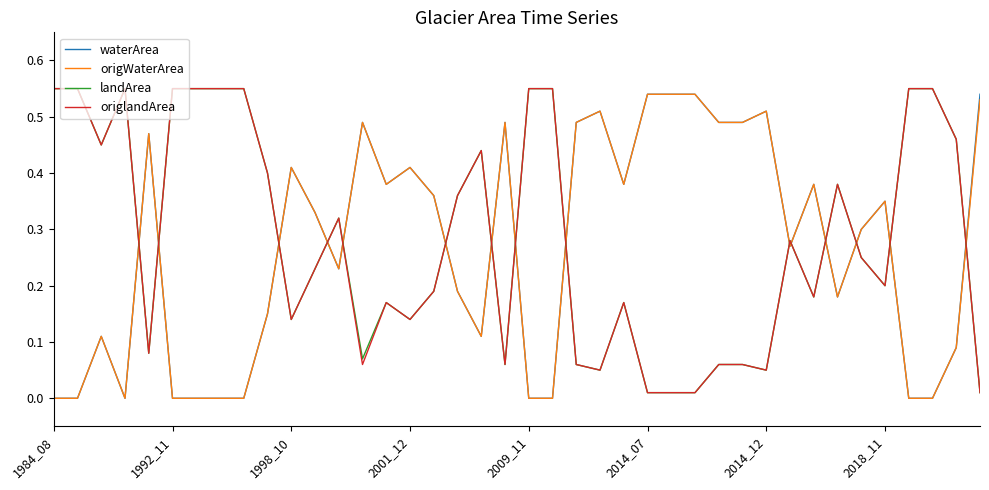

Which series ends up on top after the final intersection of origlandArea and waterArea?

waterArea